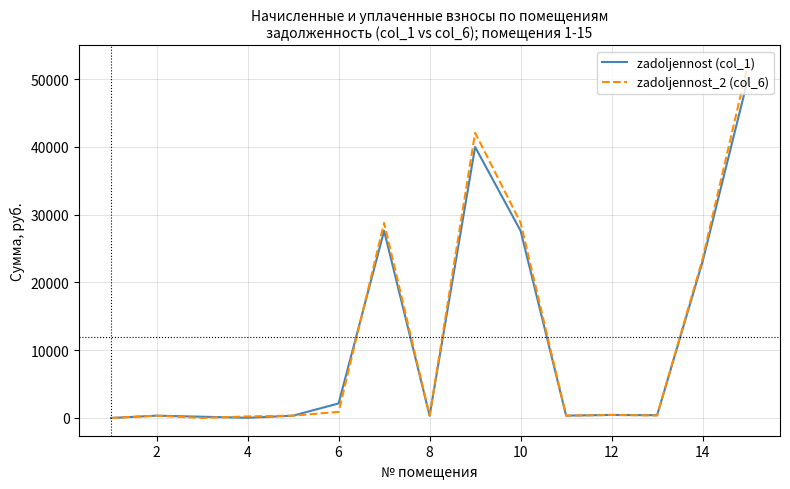

What is the greatest value displayed?

52357.7